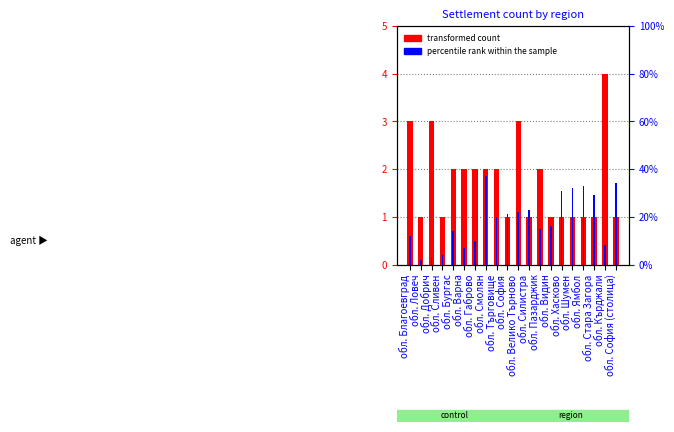

List the labels in order of percentile rank within the sample value, largest first.

обл. Смолян, обл. София (столица), обл. Ямбол, обл. Шумен, обл. Хасково, обл. Стара Загора, обл. Силистра, обл. Велико Търново, обл. София, обл. Търговище, обл. Видин, обл. Пазарджик, обл. Бургас, обл. Благоевград, обл. Габрово, обл. Кърджали, обл. Варна, обл. Сливен, обл. Добрич, обл. Ловеч